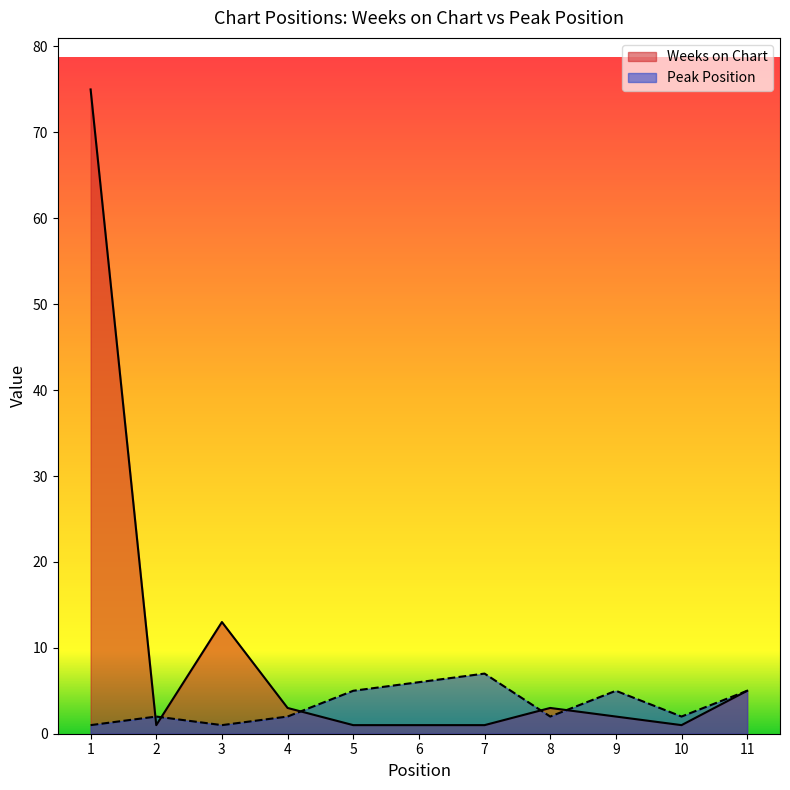

Does the chart display data point markers on the line(s)?

No